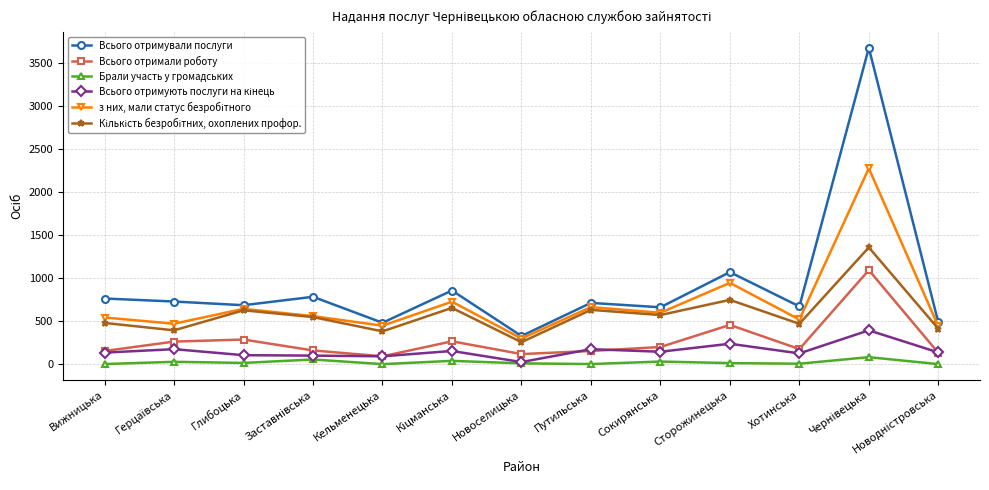

True or false: Всього отримали роботу has more than 2 interior local peaks.

True